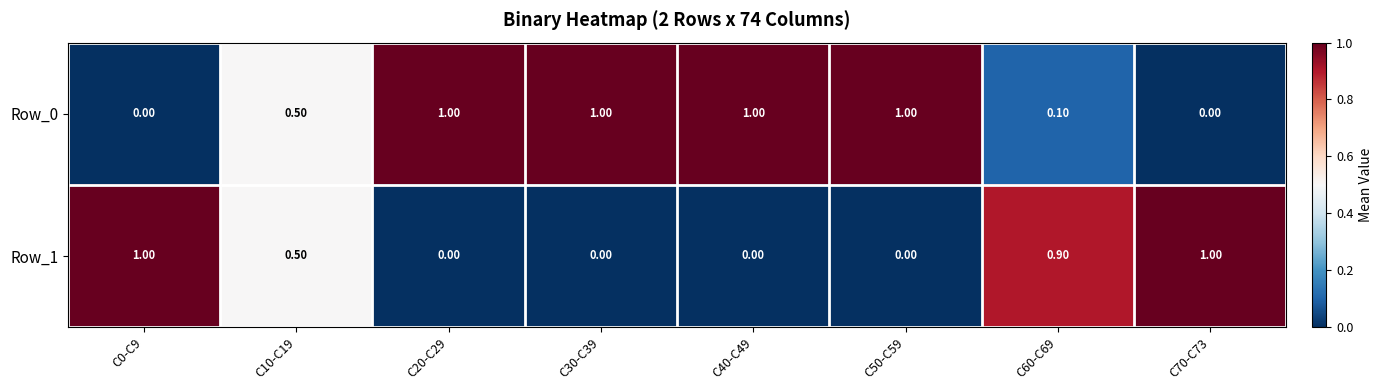

What is the average value of the Row_0 series?

0.6